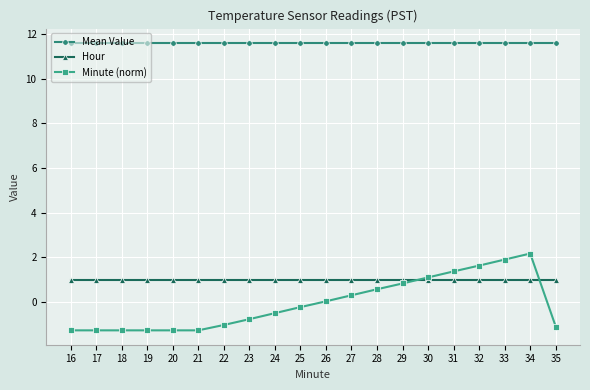

Is this an area chart (filled region under the line)?

No